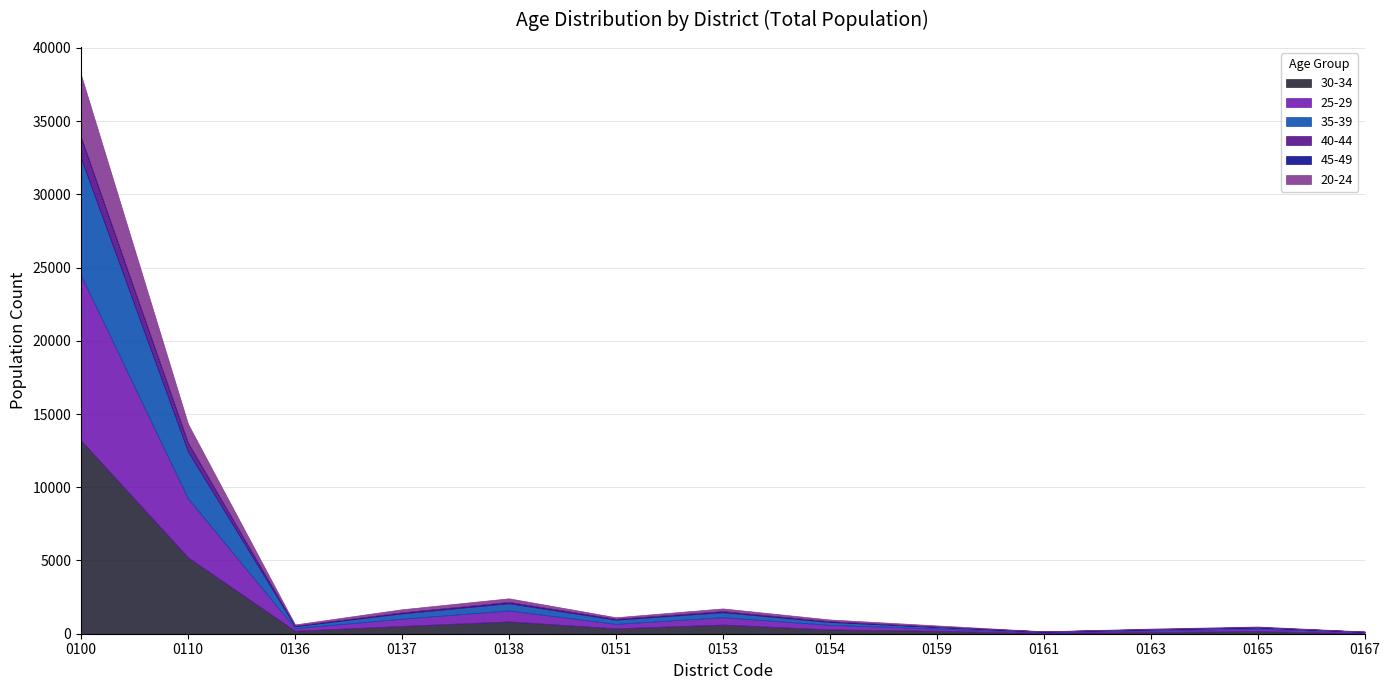

The value of 40-44 at 0165 is 13. True or false?

True